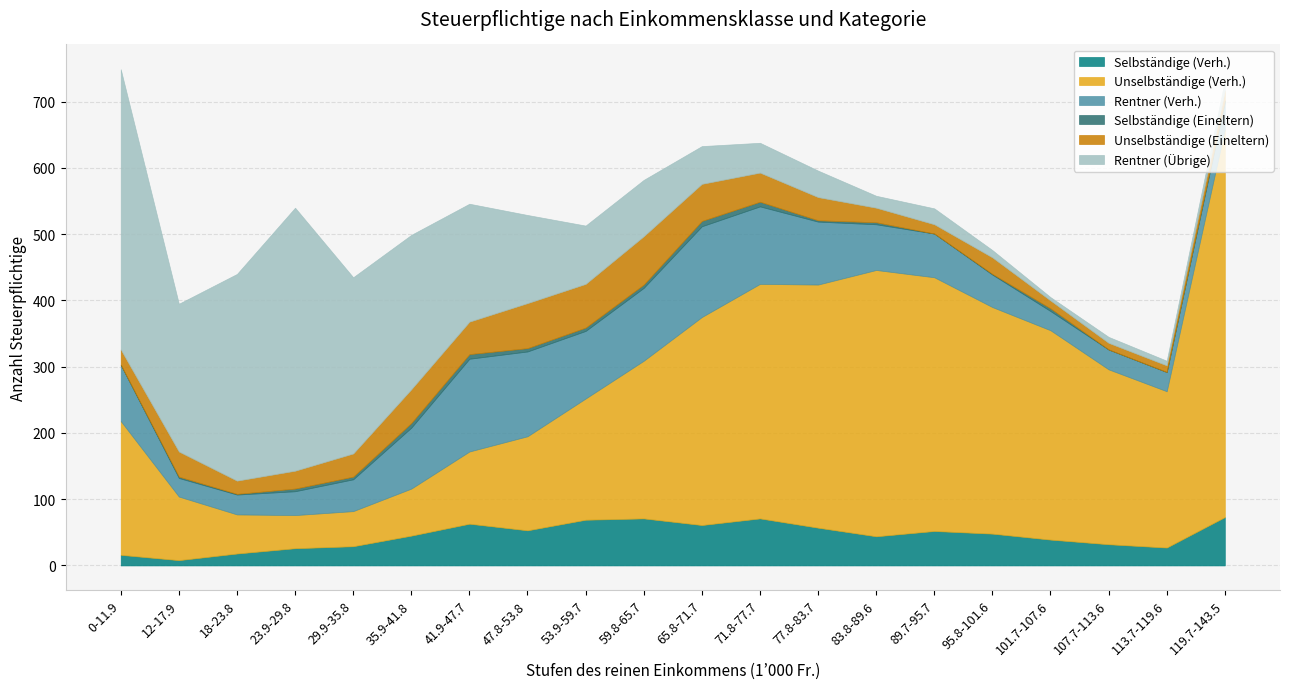

At how many categories does at least one series exceed 493?

1